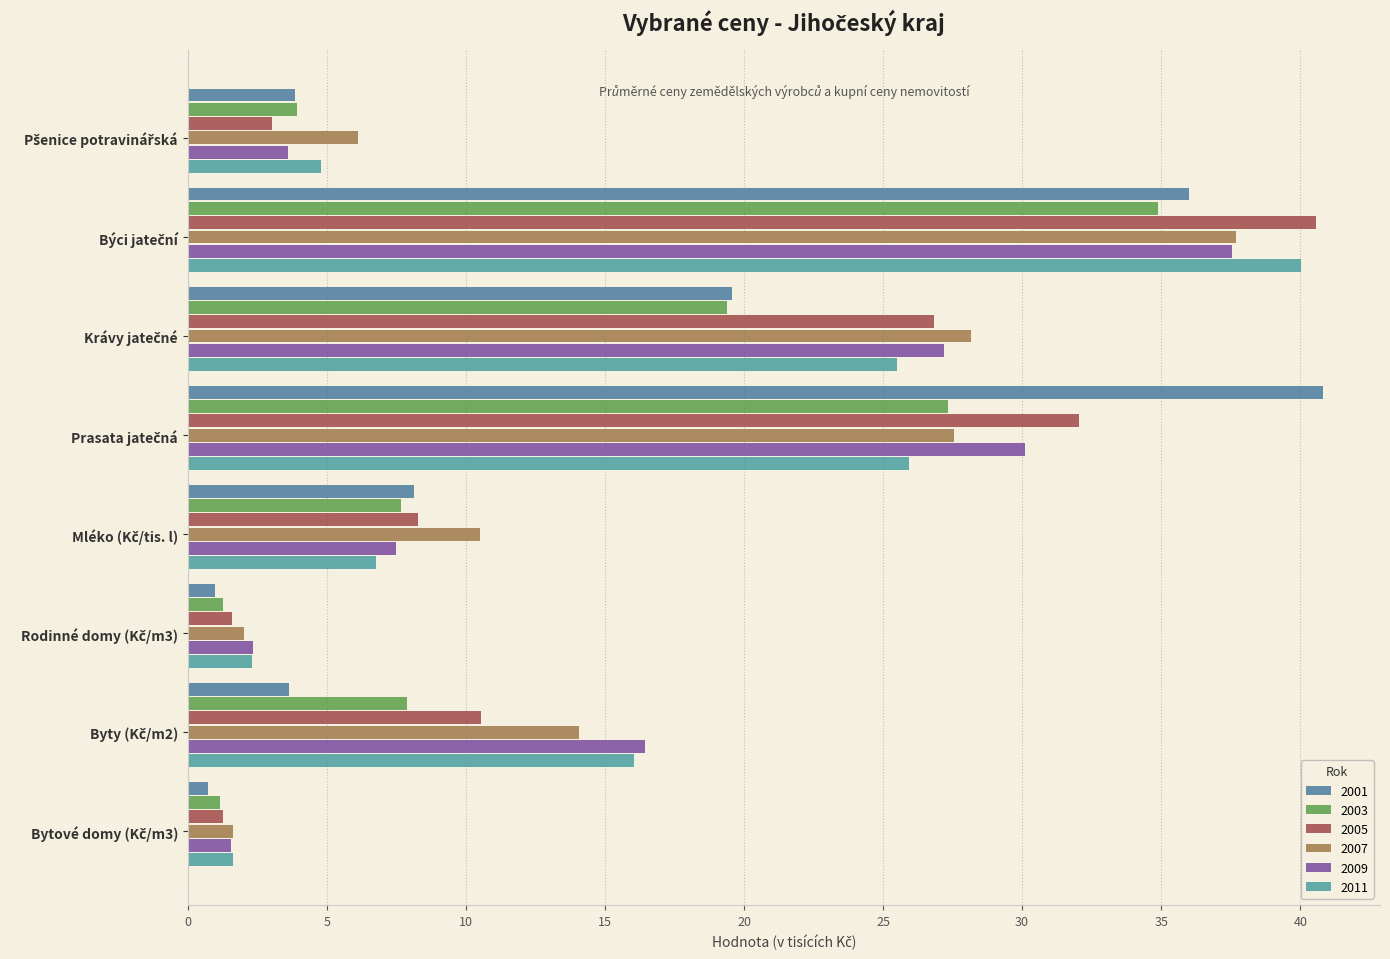

What is the sum of all 2011 values?

122.9